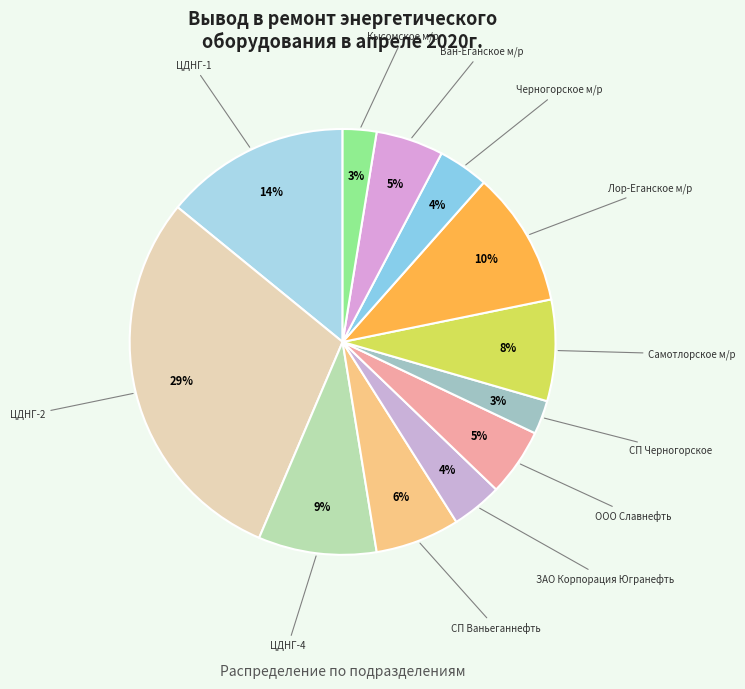

Is there a majority slice in this chart?

No